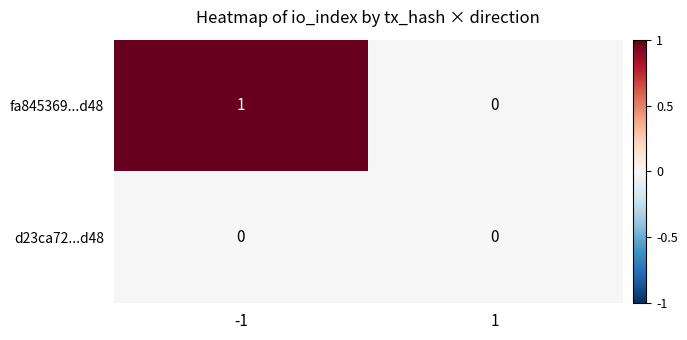

Reading left to right, what are all the values shown in this chart?

fa845369...d48: 1	0
d23ca72...d48: 0	0